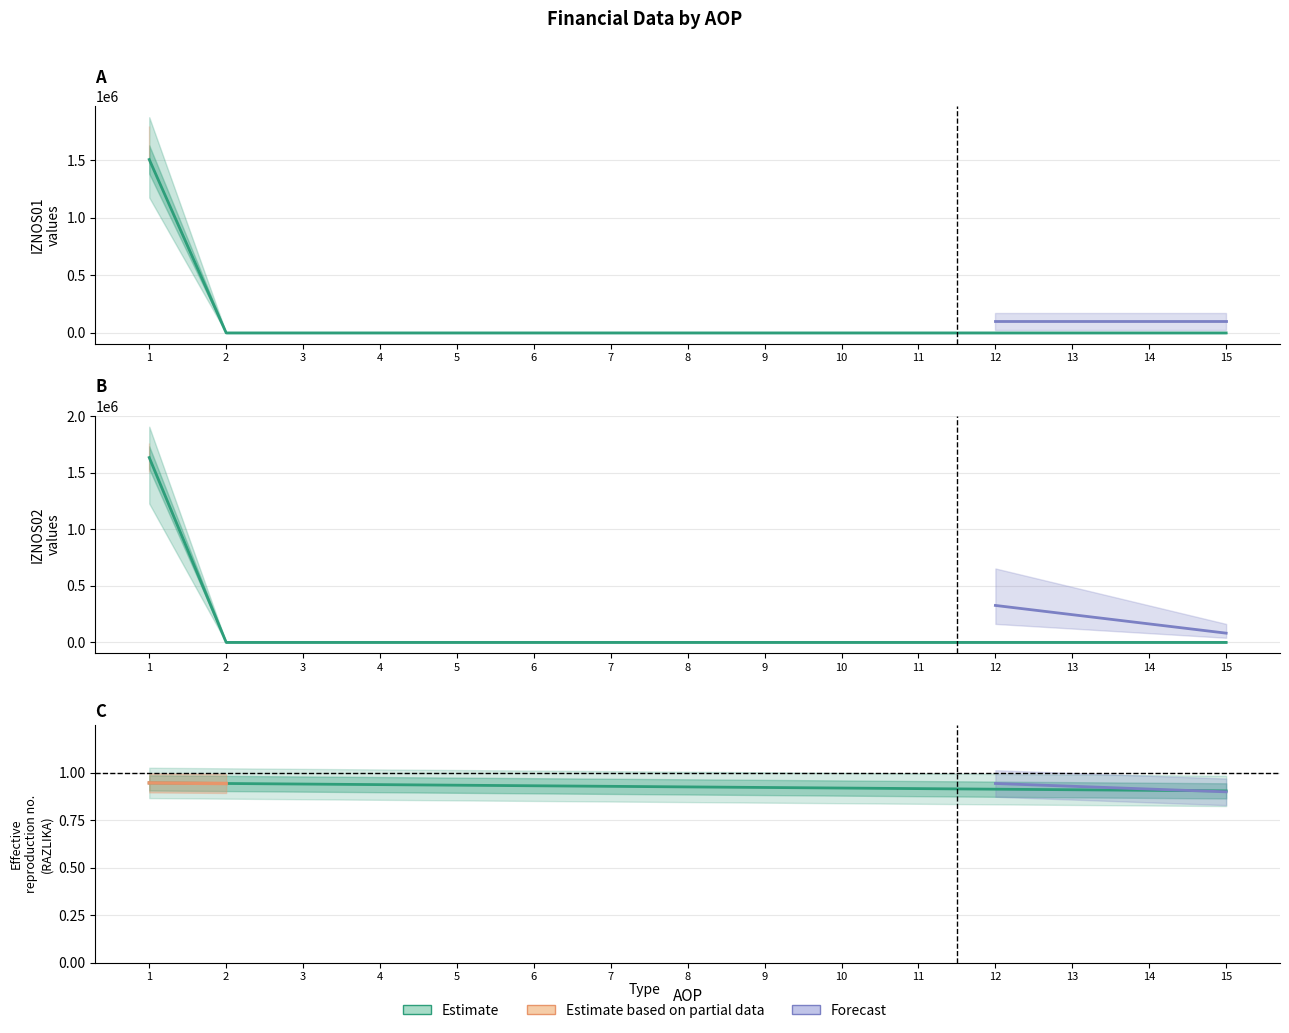

Does the chart have visible grid lines?

Yes